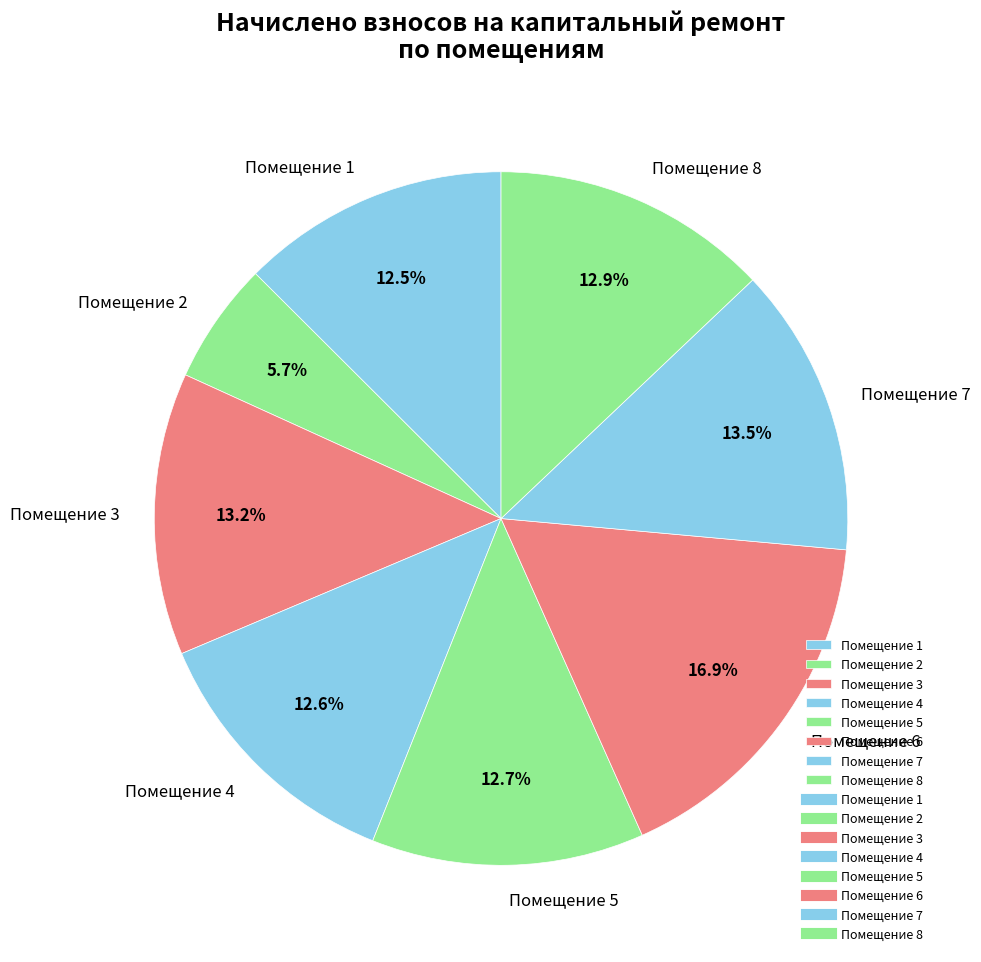

What is the largest slice in the pie chart?

Помещение 6